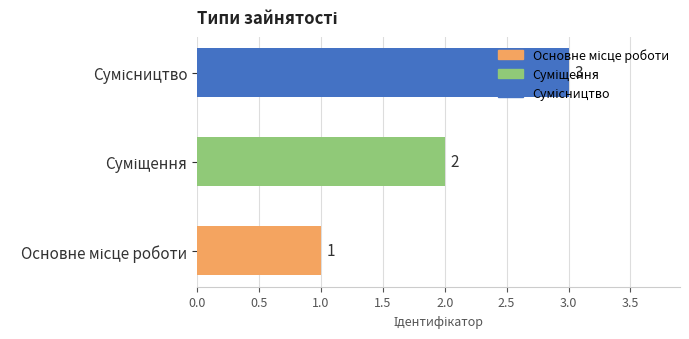

How many series are shown in this chart?

1